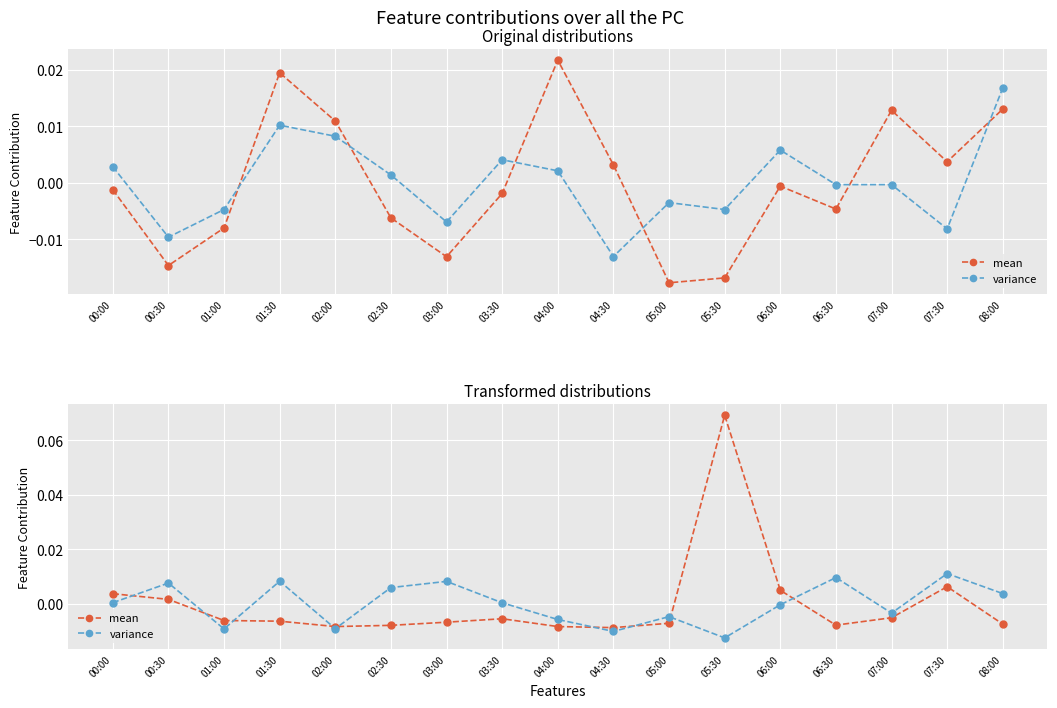

In mean, how many points are lower than both neighbors (excluding endpoints)?

3